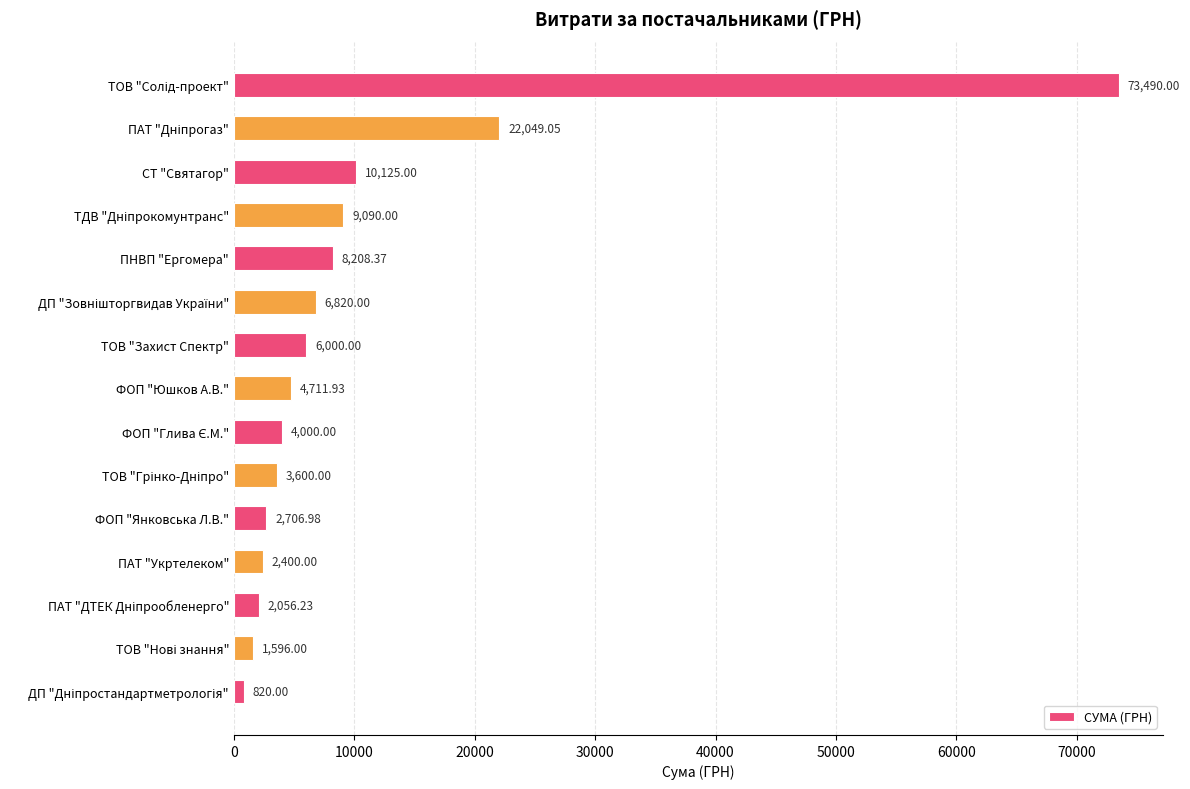

What is the change in value from ПНВП "Ергомера" to ФОП "Юшков А.В."?

-3496.4